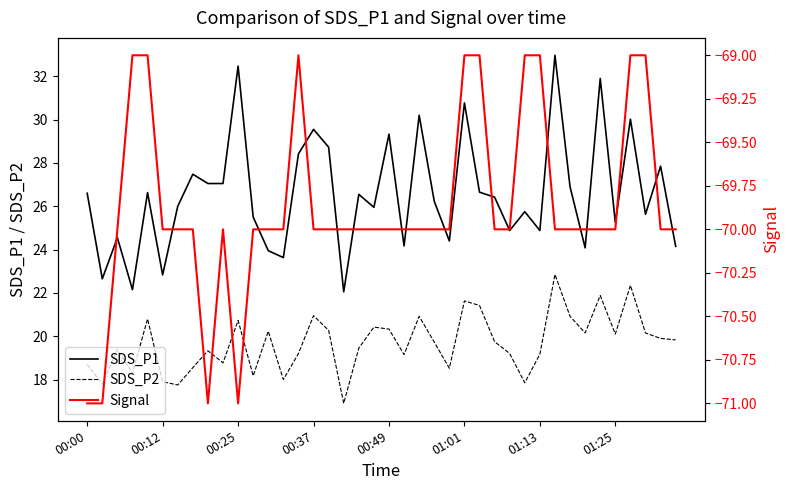

What is the lowest value of the SDS_P1 series?

22.1